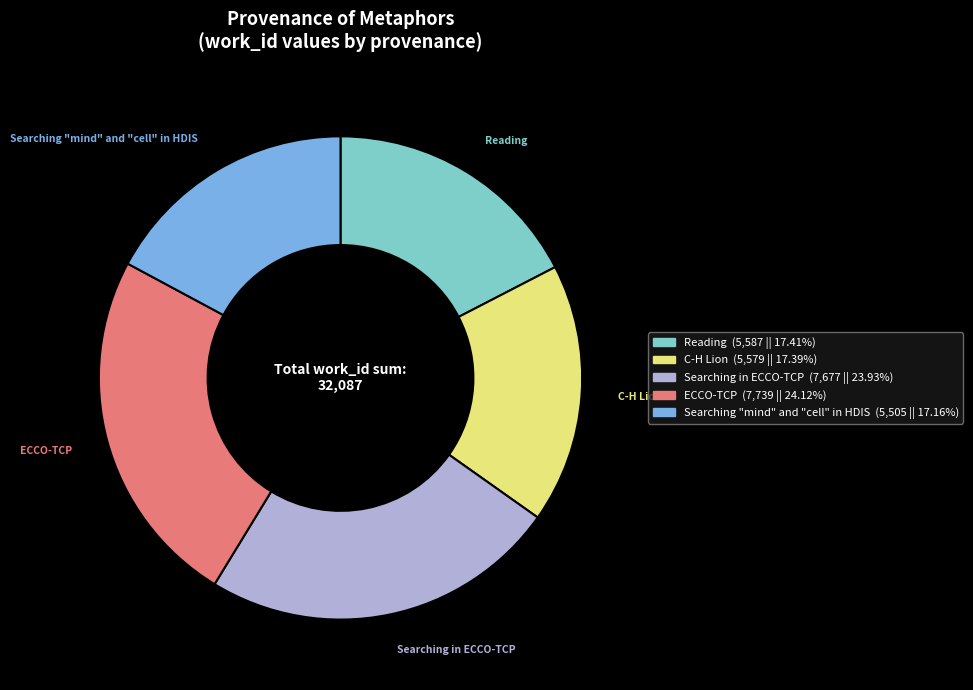

How many segments does this pie chart have?

5